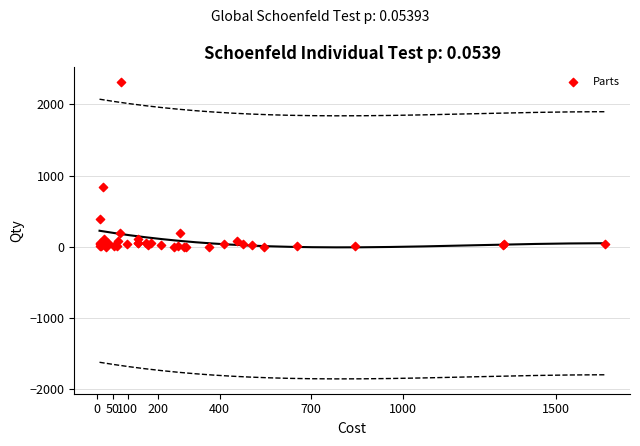

What Y value in the scatter plot is closest to 1157?

848